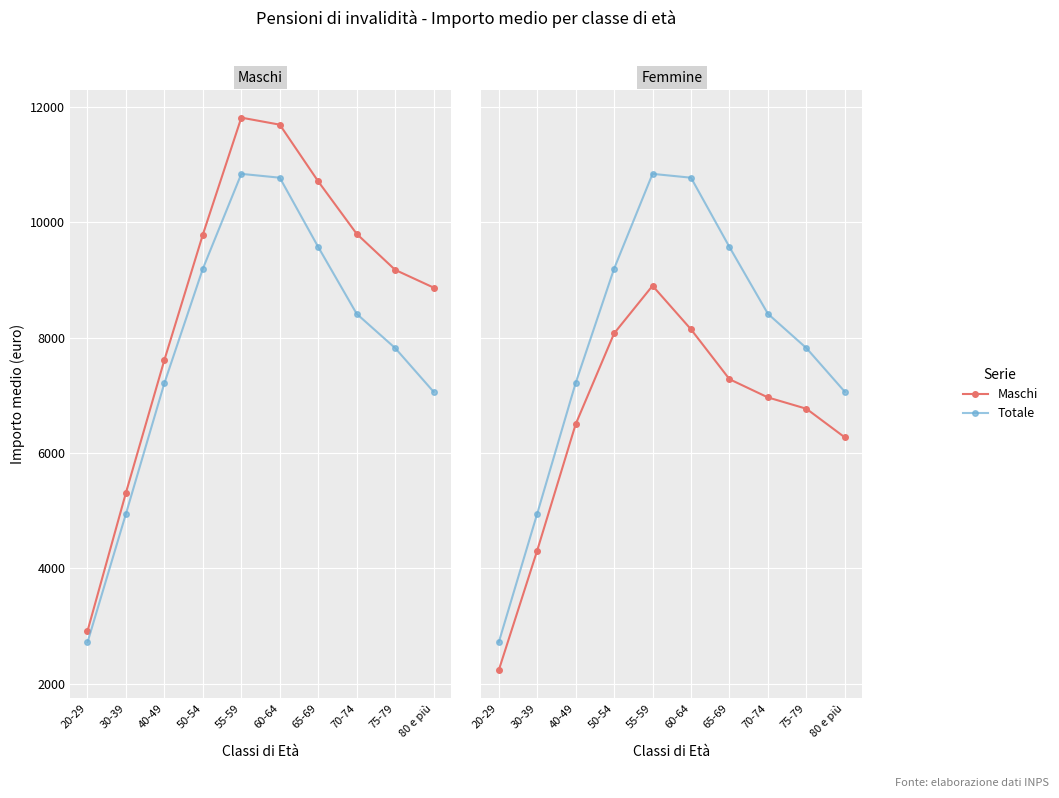

True or false: Femmine and Maschi intersect in this chart.

False